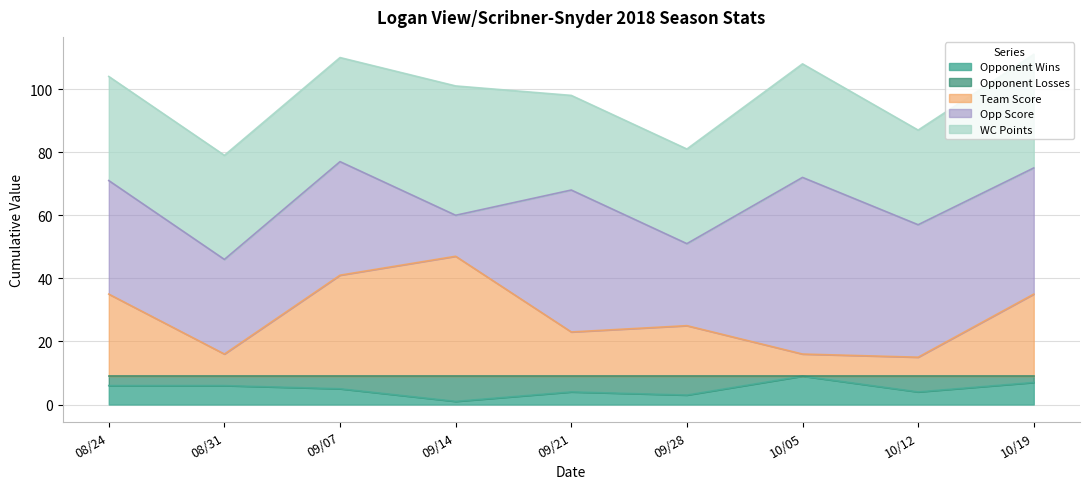

True or false: Opp Score and Opponent Losses intersect in this chart.

False